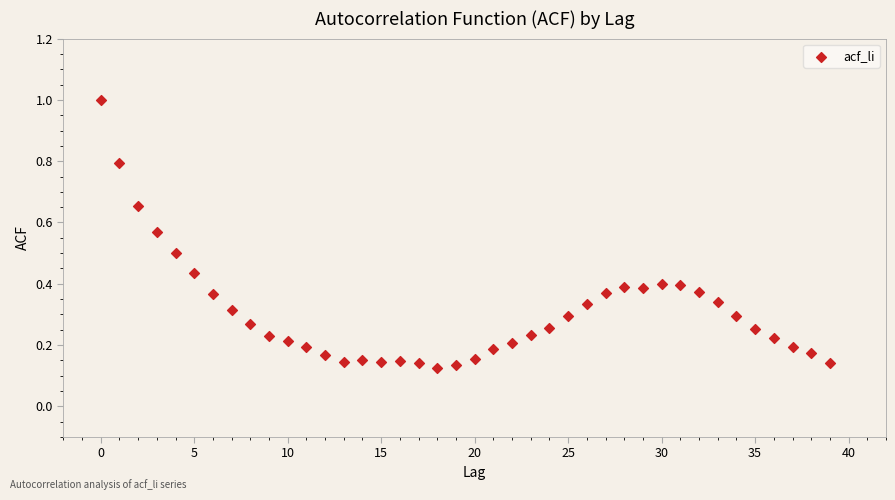

What is the range of Y values (max minus min)?

0.9